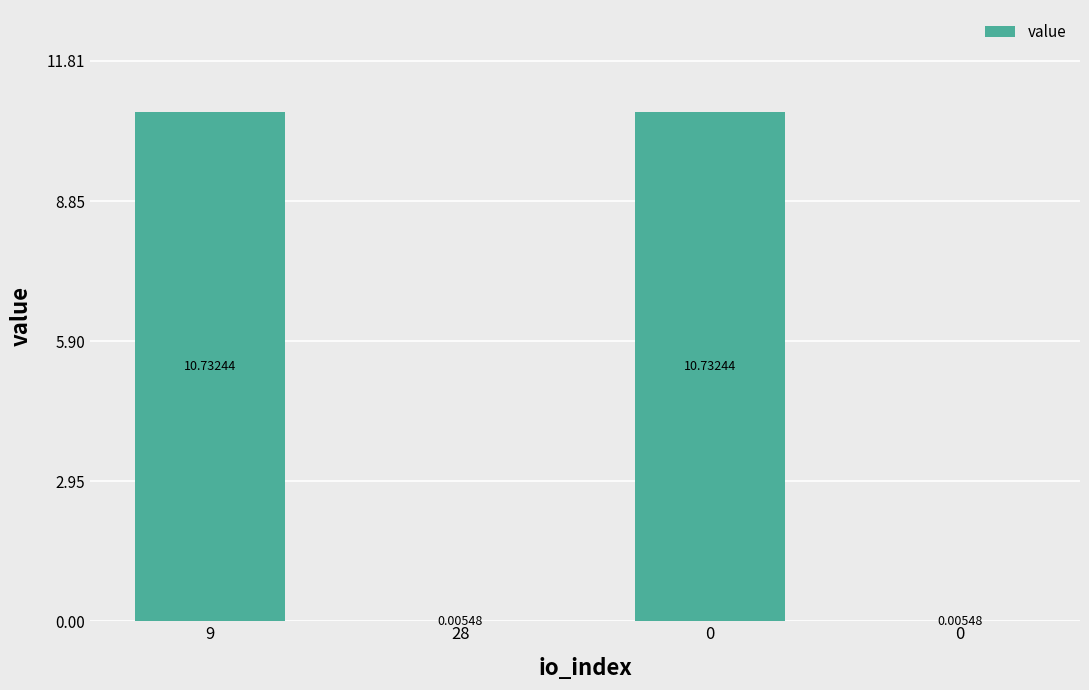

Read the value at 9.

10.7